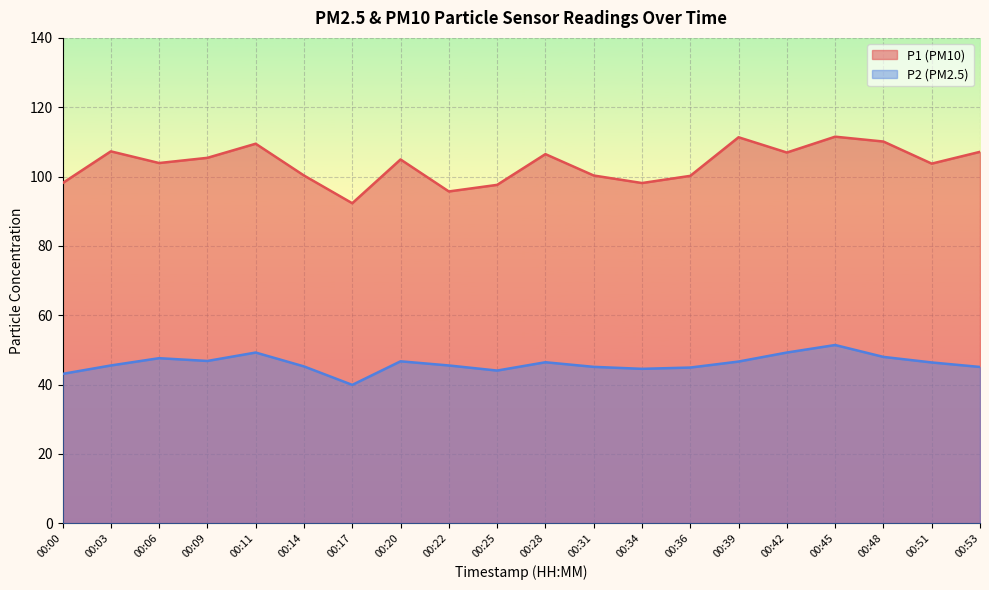

Reading left to right, what are all the values shown in this chart?

P1: 00:00=98.1	00:03=107.3	00:06=103.9	00:09=105.4	00:11=109.5	00:14=100.3	00:17=92.3	00:20=104.9	00:22=95.7	00:25=97.6	00:28=106.5	00:31=100.3	00:34=98.1	00:36=100.2	00:39=111.3	00:42=106.9	00:45=111.5	00:48=110.1	00:51=103.7	00:53=107.1
P2: 00:00=43.1	00:03=45.5	00:06=47.6	00:09=46.8	00:11=49.2	00:14=45.2	00:17=39.9	00:20=46.7	00:22=45.5	00:25=44.0	00:28=46.4	00:31=45.1	00:34=44.5	00:36=44.9	00:39=46.6	00:42=49.2	00:45=51.4	00:48=48.0	00:51=46.4	00:53=45.1